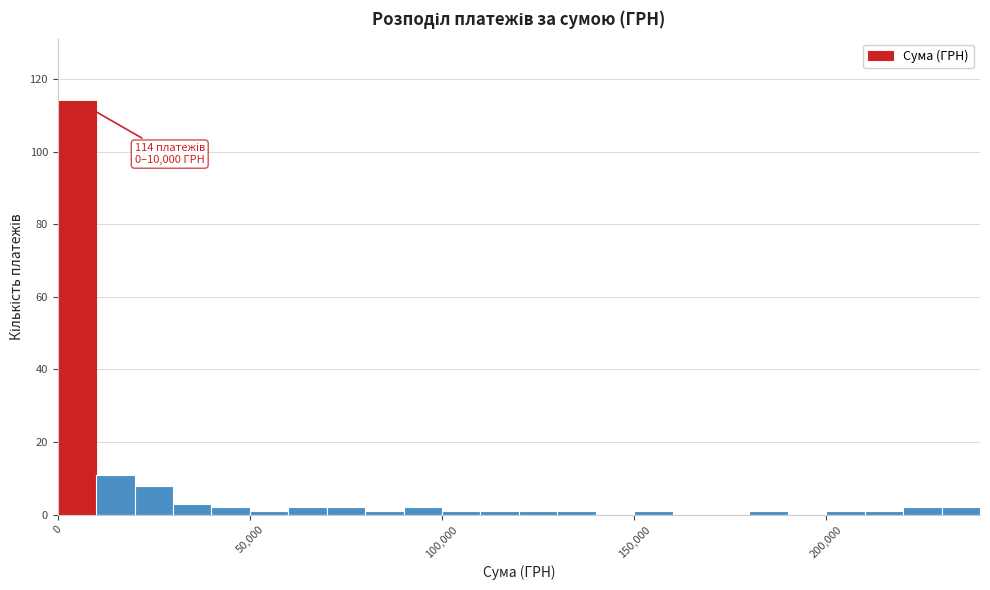

Read against the x-axis, roughly where is the centre of the tallest bar?

5000